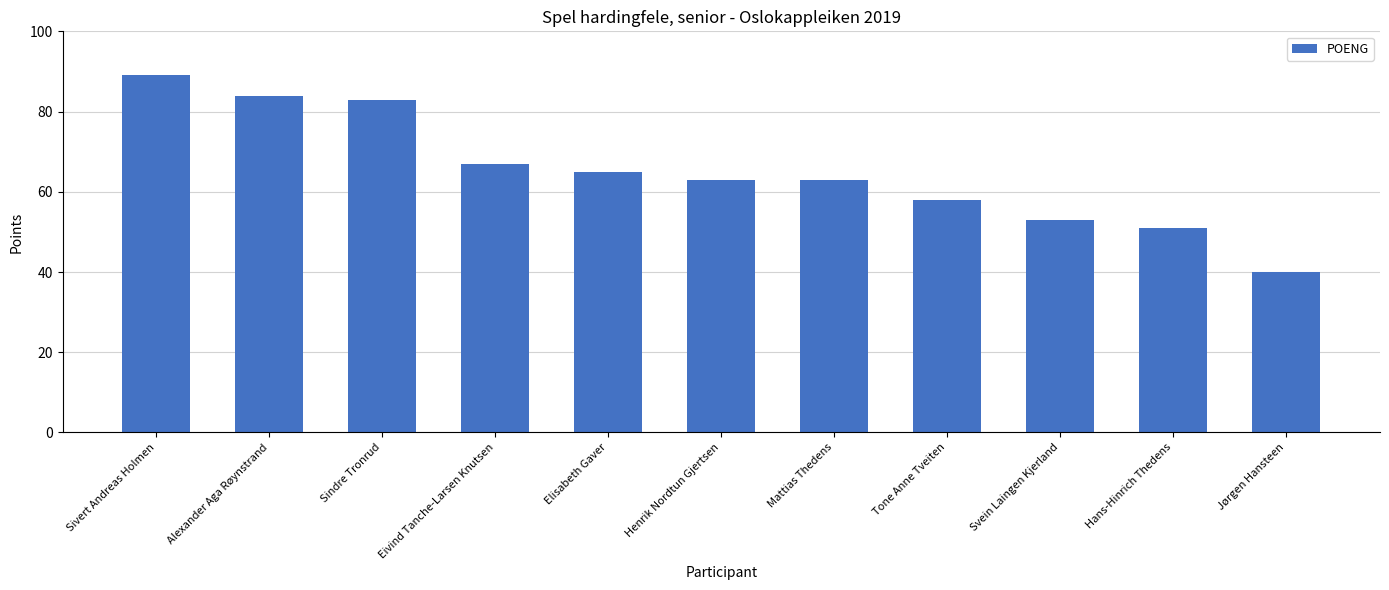

What is the change in value from Alexander Aga Røynstrand to Jørgen Hansteen?

-44